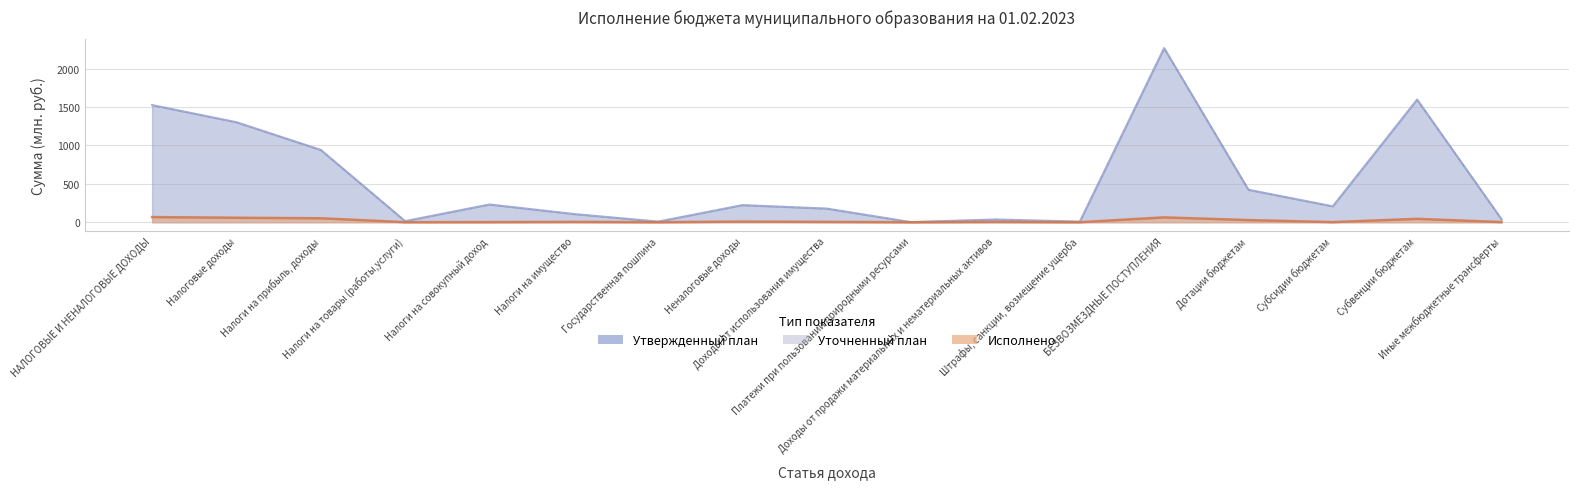

True or false: Исполнено and Утвержденный план cross at least once.

False